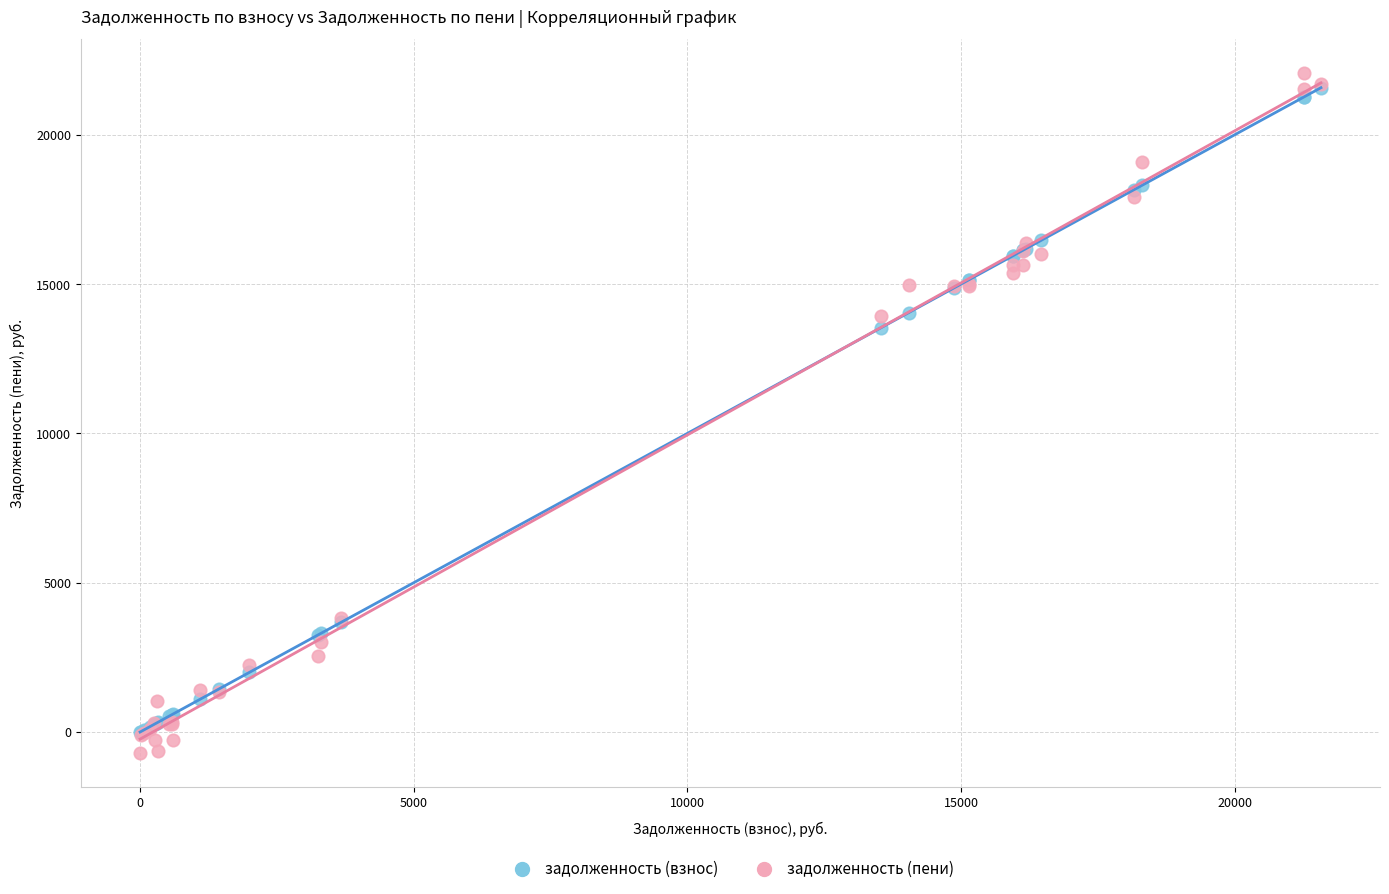

Which series contains the highest Y value?

задолженность (пени)